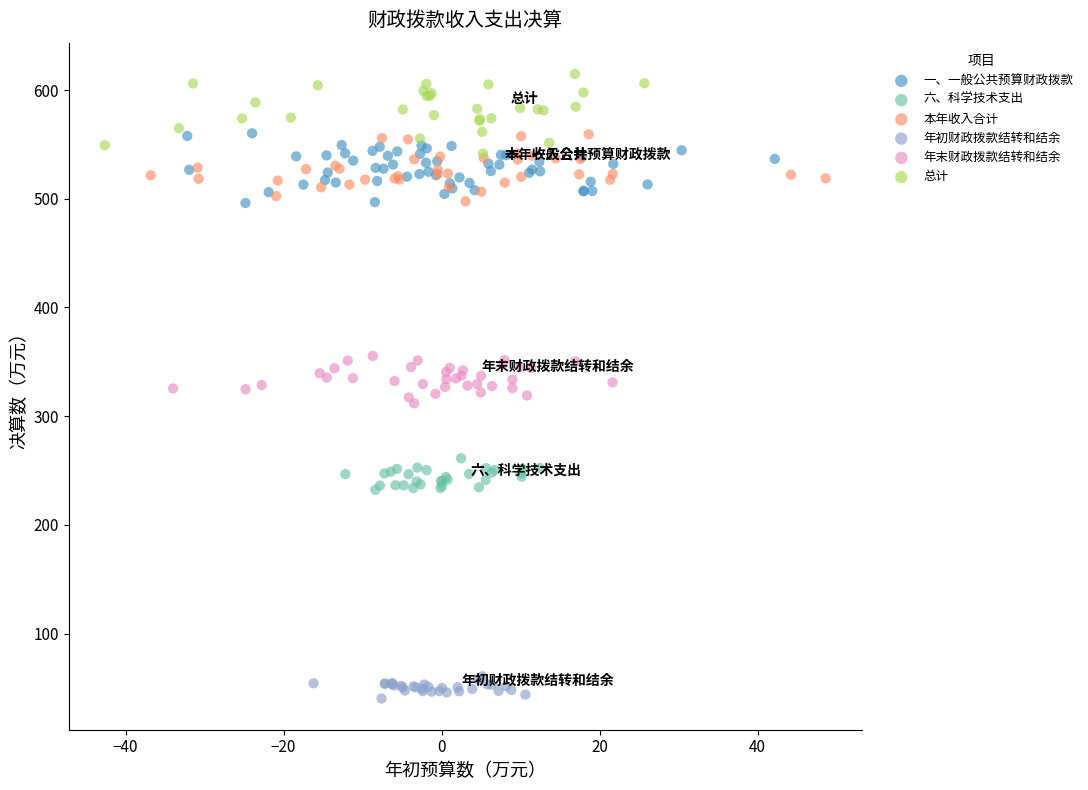

Which series reaches the maximum Y coordinate?

总计